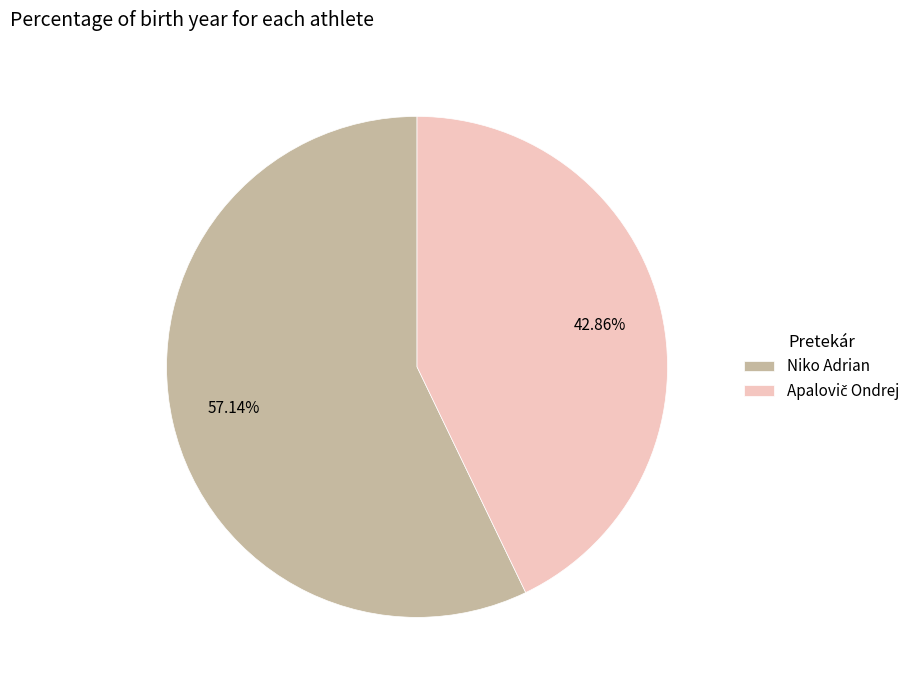

Does Niko Adrian account for over 50% of the chart?

Yes